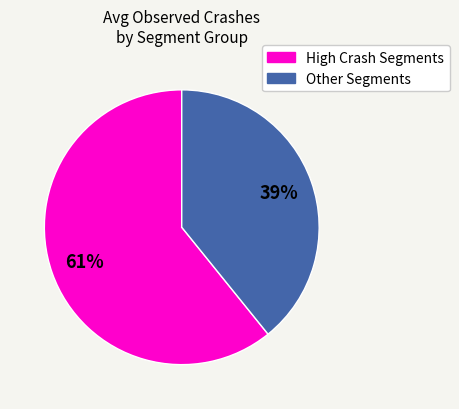

To the nearest percent, what is the difference between the largest and smallest slice percentages?

22%